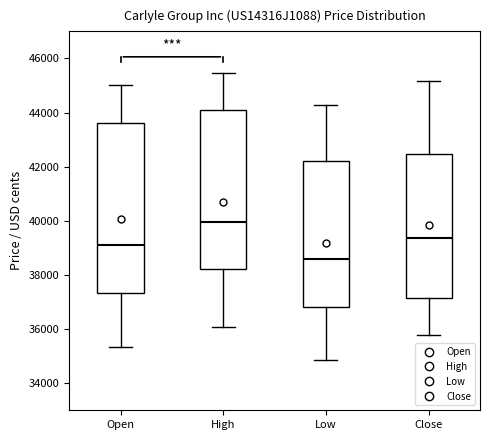

Where does the median line of the box for Open sit on the y-axis? The values are not printed on the chart, so give them approximately, as read against the axis.

39200